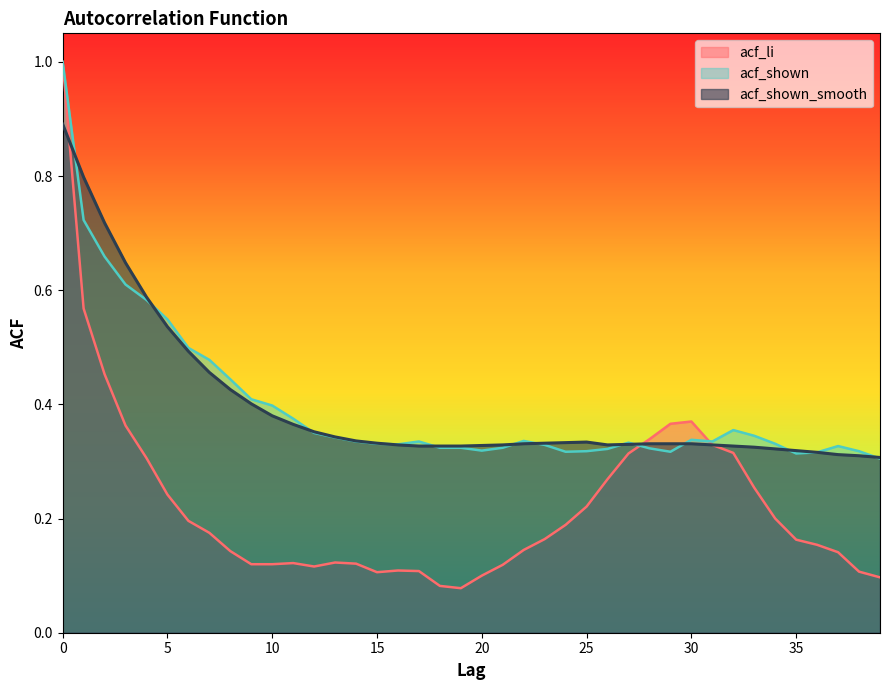

Which series has the largest range (max minus min)?

acf_li